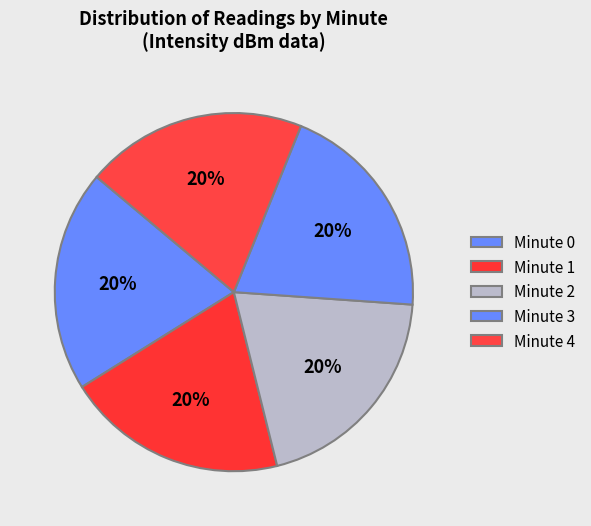

Rank the categories by value from highest to lowest.

minute 4, minute 3, minute 0, minute 2, minute 1